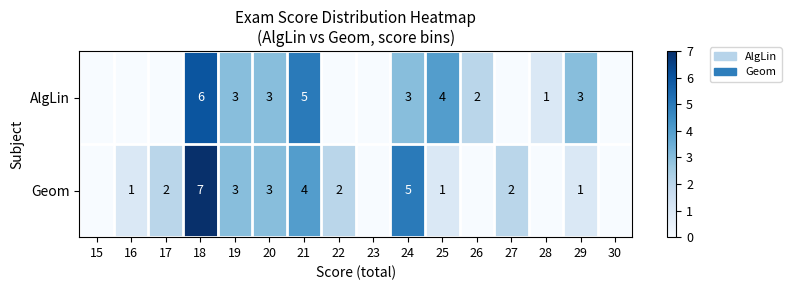

Is the value of Geom at 29 greater than the value of AlgLin at 24?

No